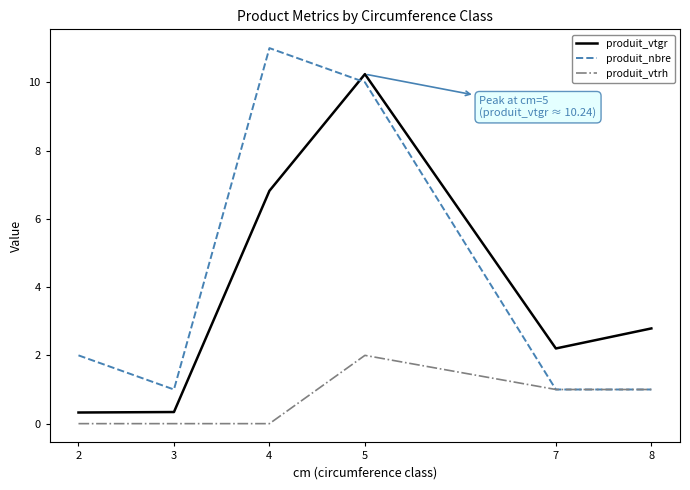

How many lines are shown in the chart?

3